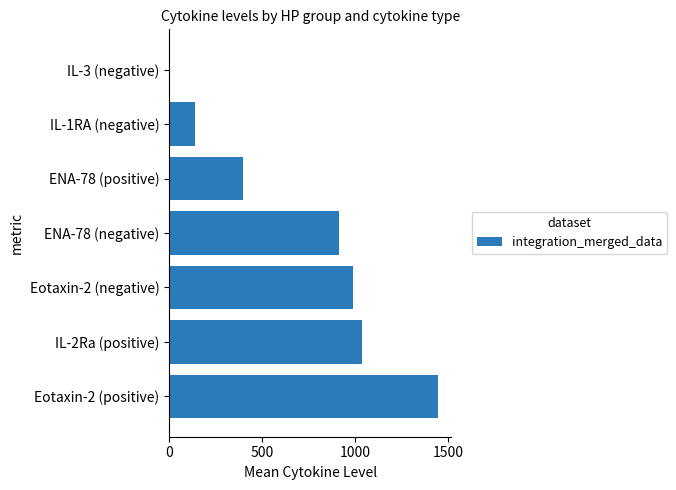

The value at IL-2Ra (positive) is 1493.3. True or false?

False